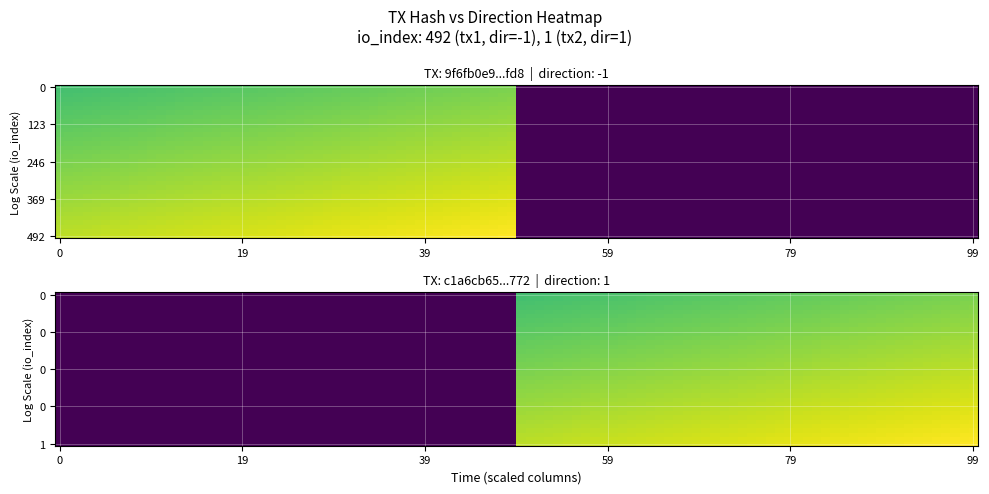

Reading left to right, extract all data points from this chart.

9f6fb0e9fa2d96abb4f7902b3466d2e3c738fd8: -1	492
c1a6cb6511c83f2d09769ecc1d59c4b3cc71772: 1	1